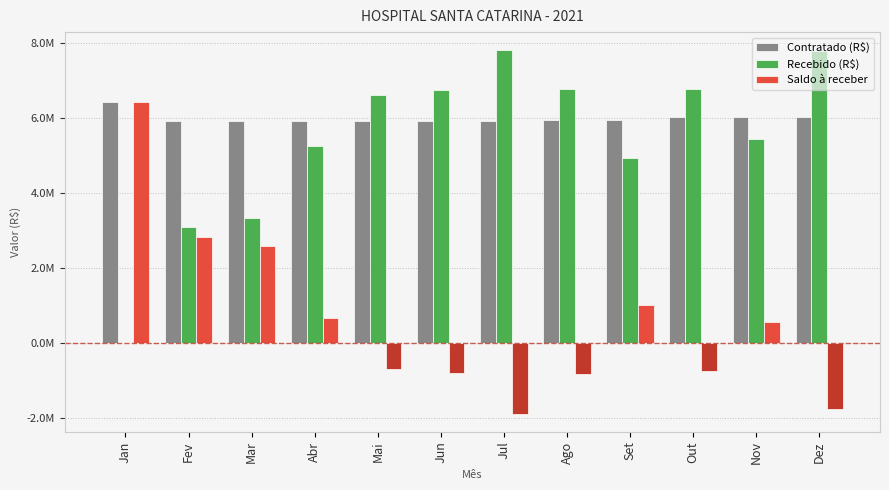

What is the label of the 5th bar from the right?

Ago